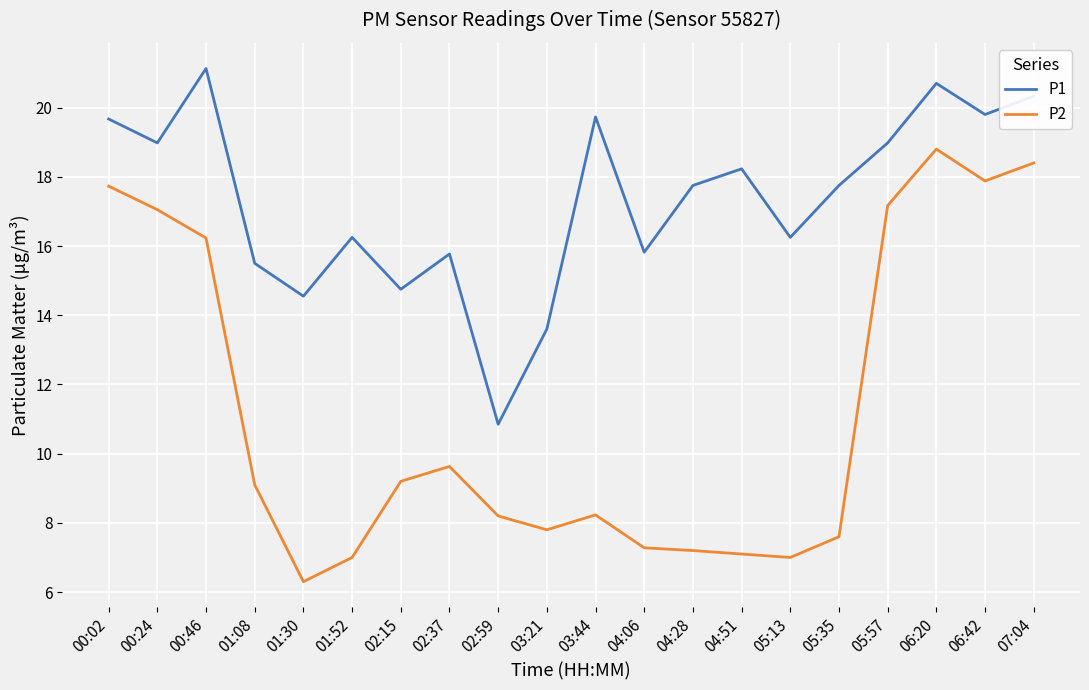

Rank the series by their maximum value, from lowest to highest.

P2, P1